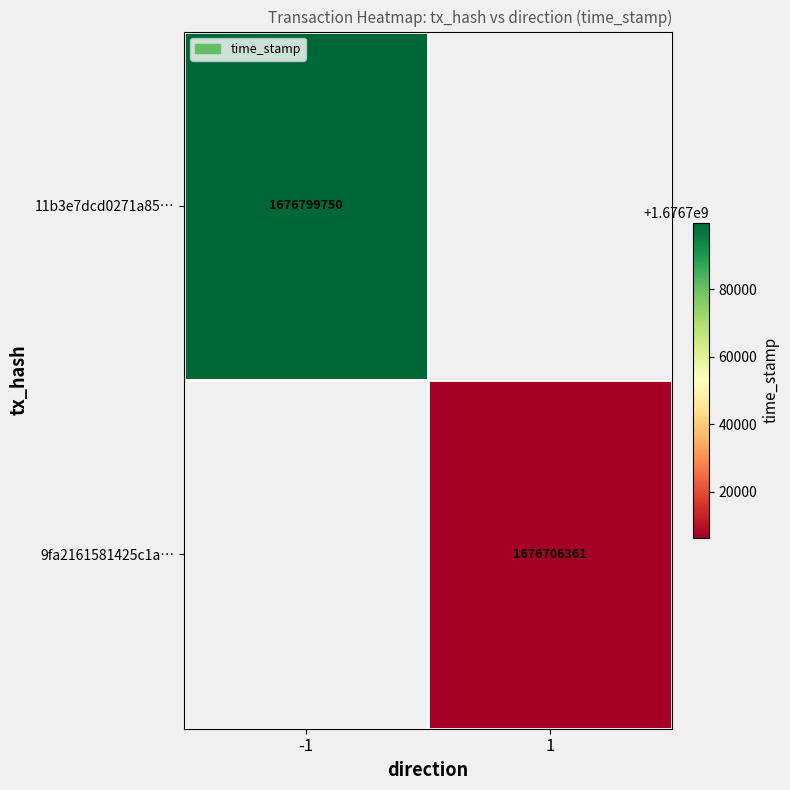

Is it true that 11b3e7dcd0271a85… equals 1676799750 at -1?

True